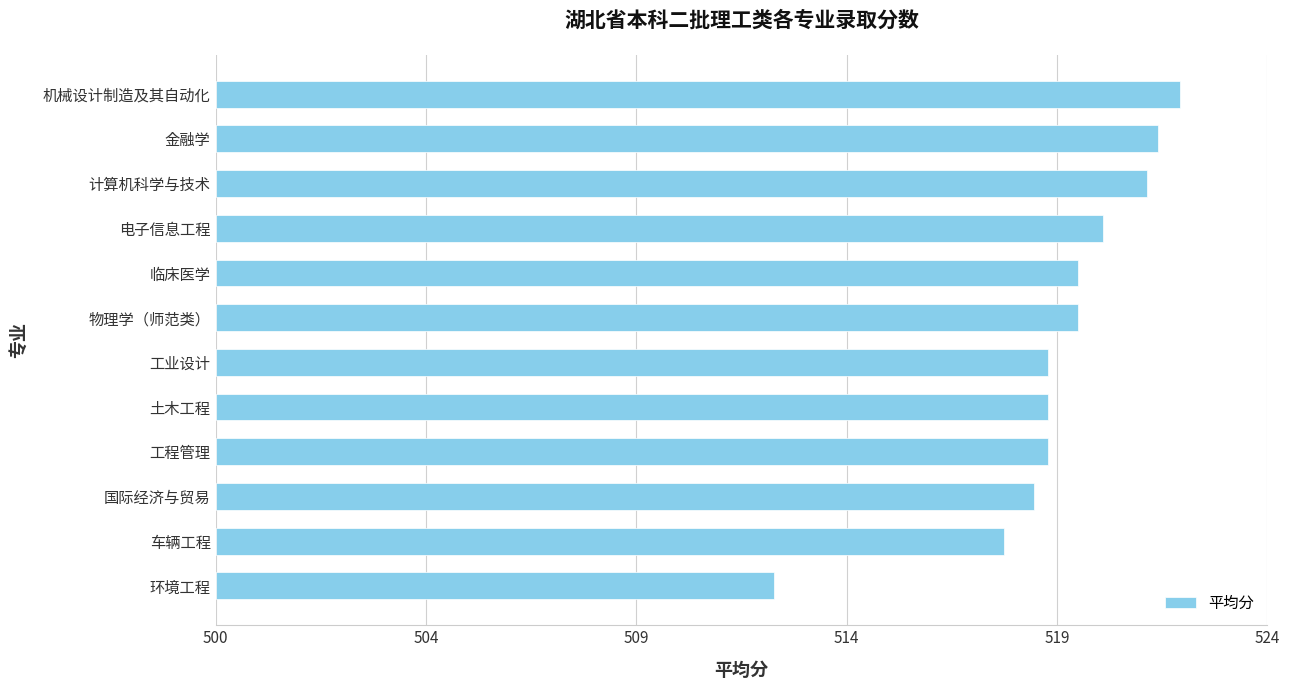

How many categories are shown in the chart?

12